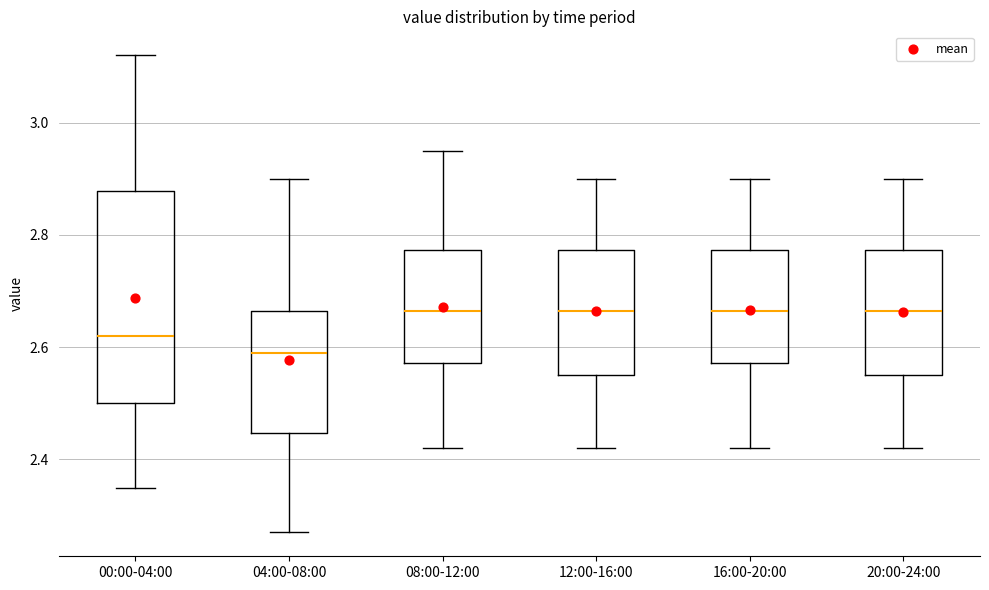

Where does the median line of the box for 08:00-12:00 sit on the y-axis? The values are not printed on the chart, so give them approximately, as read against the axis.

2.66